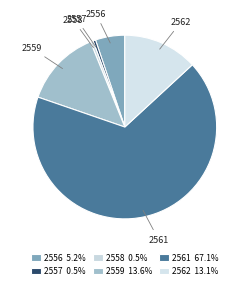

True or false: 2556 accounts for 5% of the total.

True